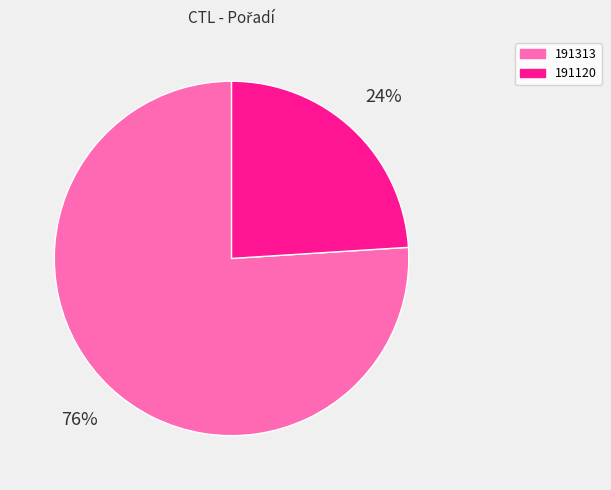

Which slice is the largest?

191313